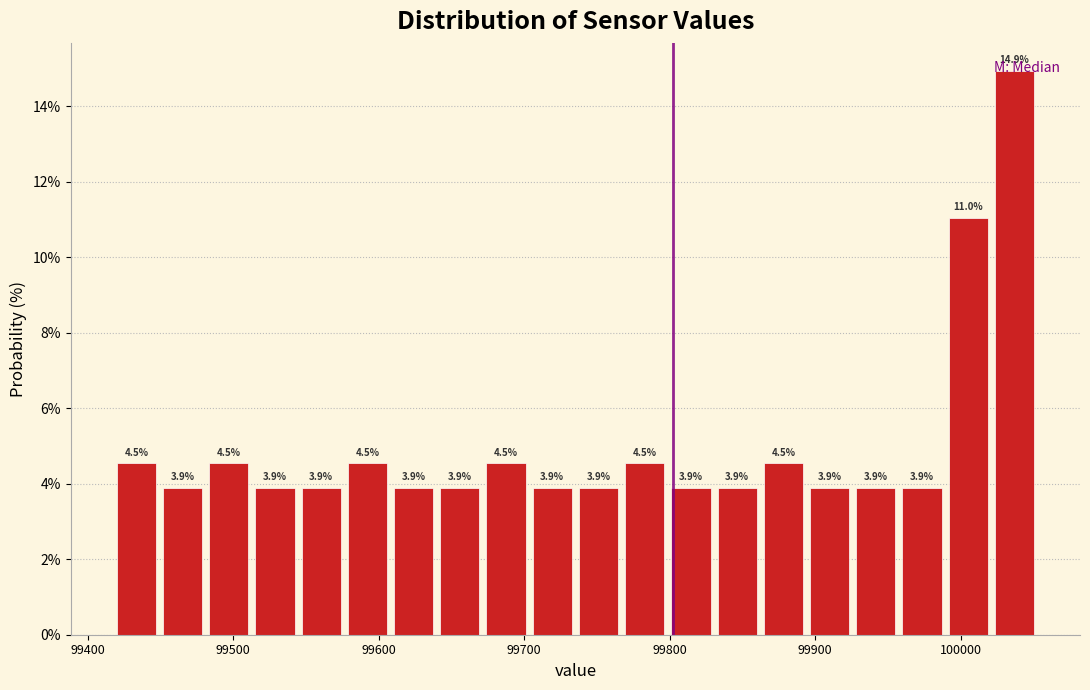

Read against the x-axis, roughly where is the centre of the tallest bar?

100040